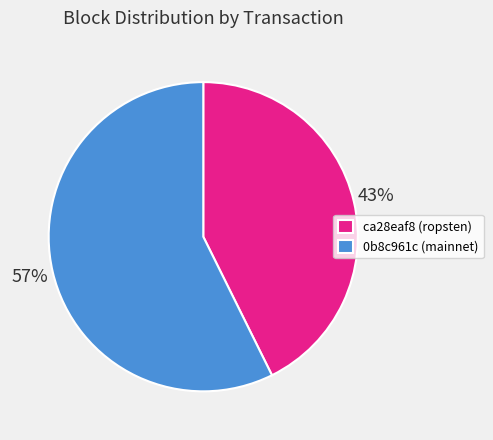

Which slice is the smallest?

ca28eaf8 (ropsten)